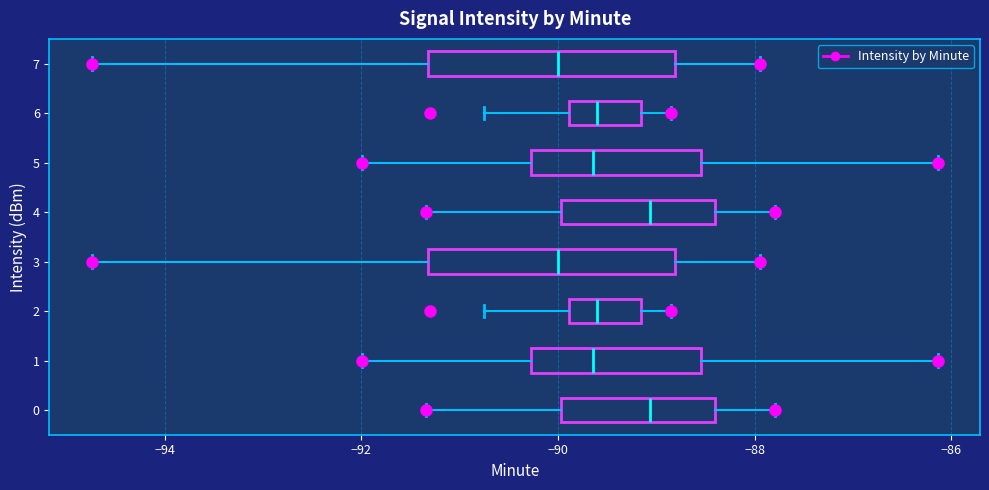

Where does the median line of the box at y = 7 sit on the x-axis? The values are not printed on the chart, so give them approximately, as read against the axis.

-90.0